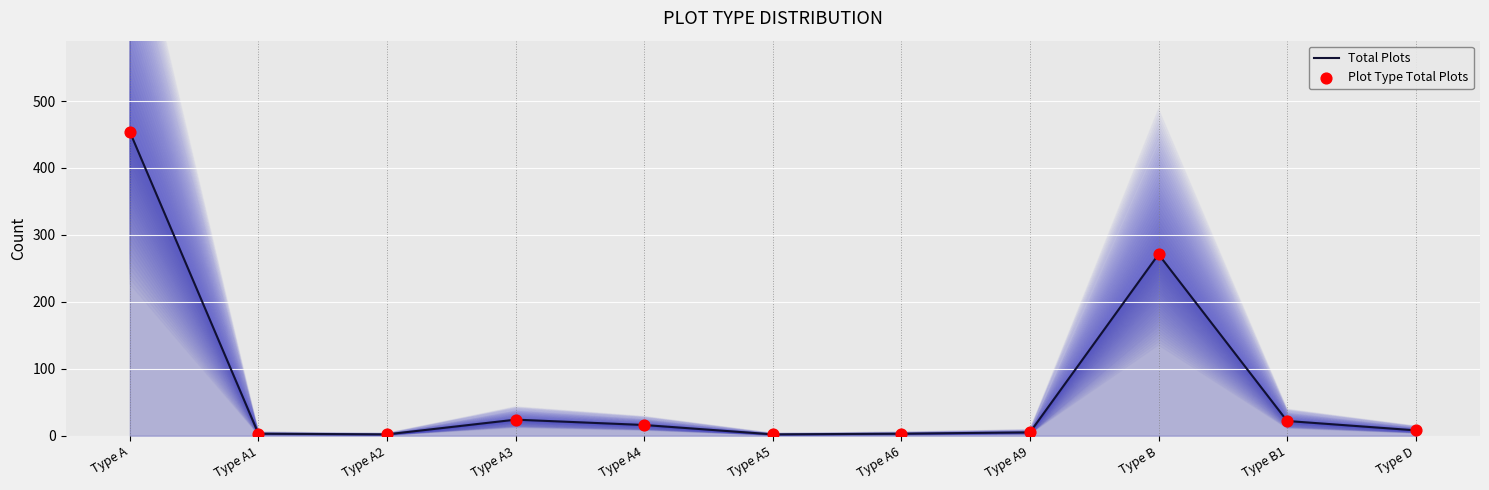

Which series contains the lowest Y value?

Total Plots